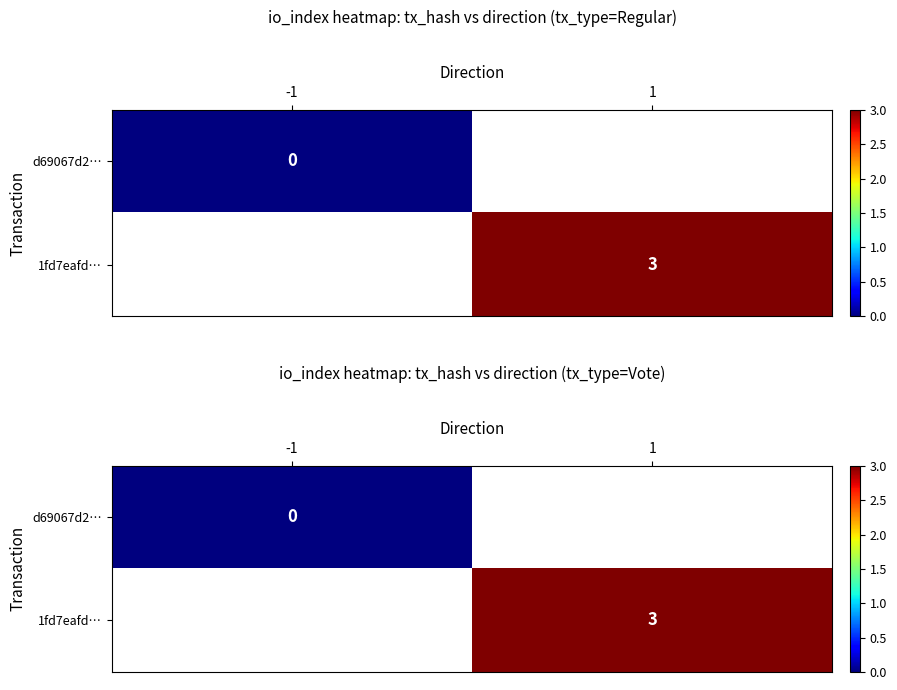

Which category has the highest value in the d69067d2… series?

-1